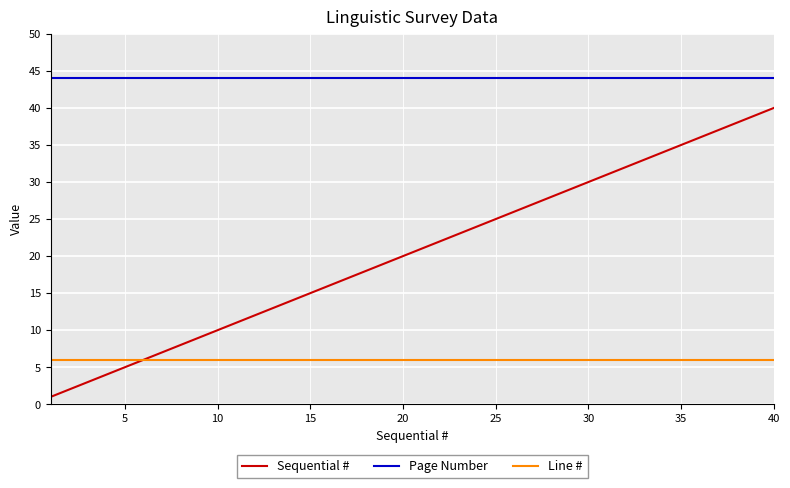

How many categories are shown in the chart?

40